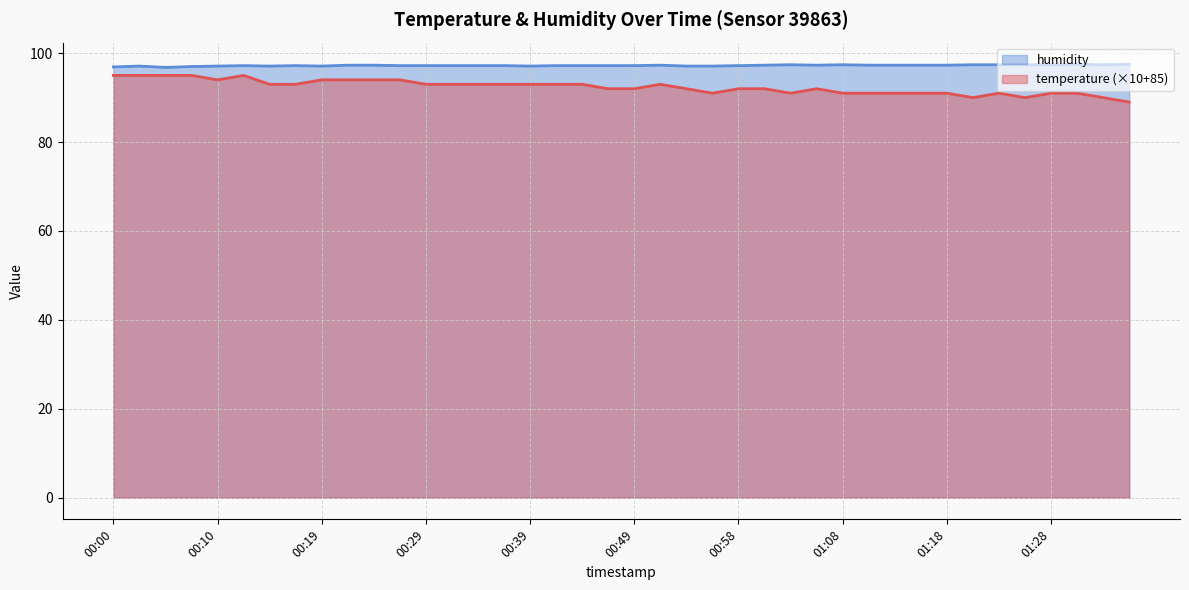

True or false: humidity has a value of 96.8 at 00:05.

True